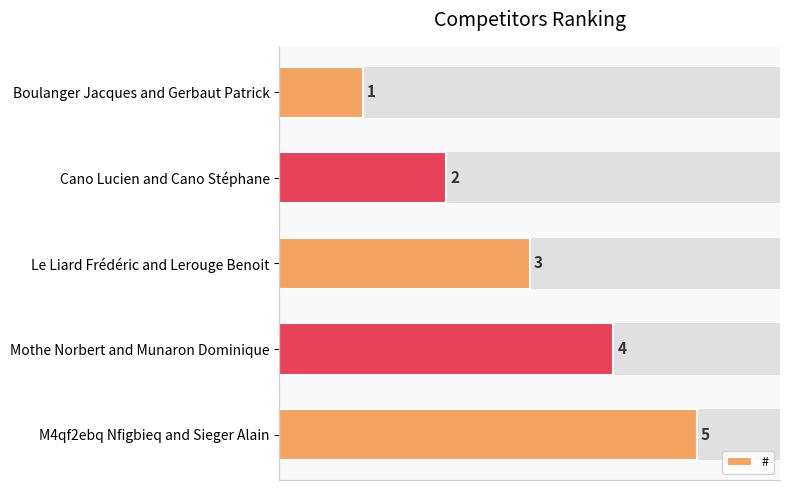

What is the difference between the second highest and minimum values?

3